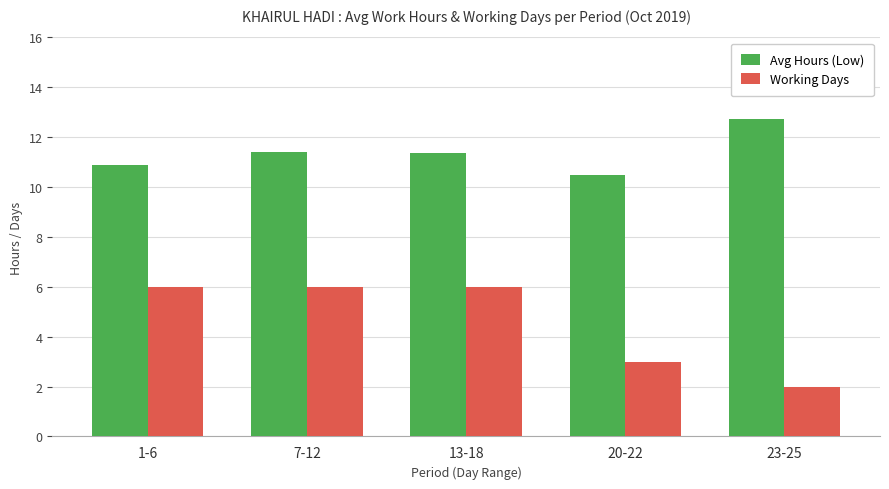

Is it true that Working Days equals 3.6 at 7-12?

False